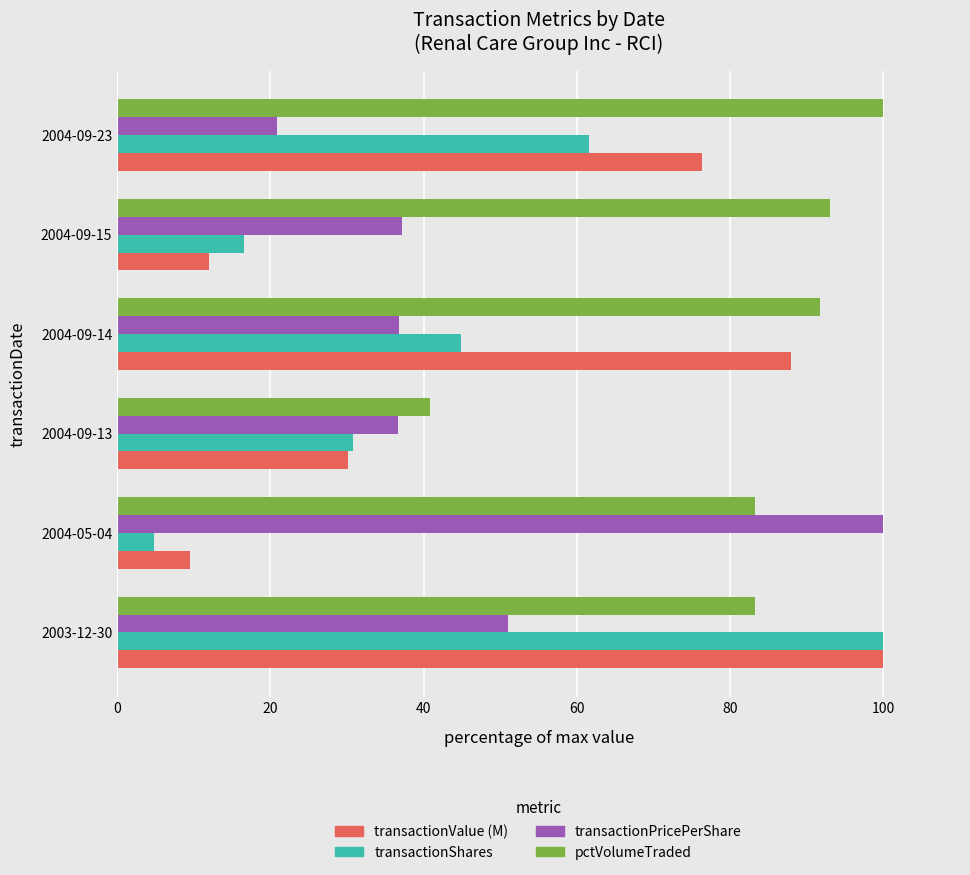

At which category does the chart reach its minimum across all series?

2004-05-04